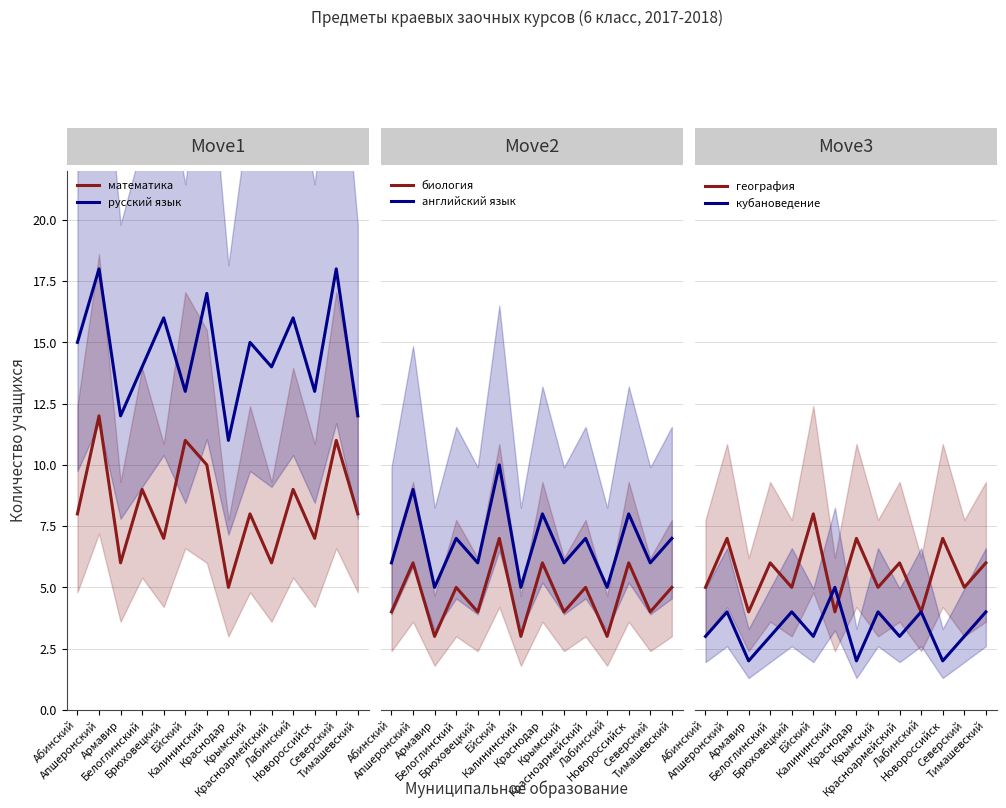

What is the maximum value for английский язык?

10